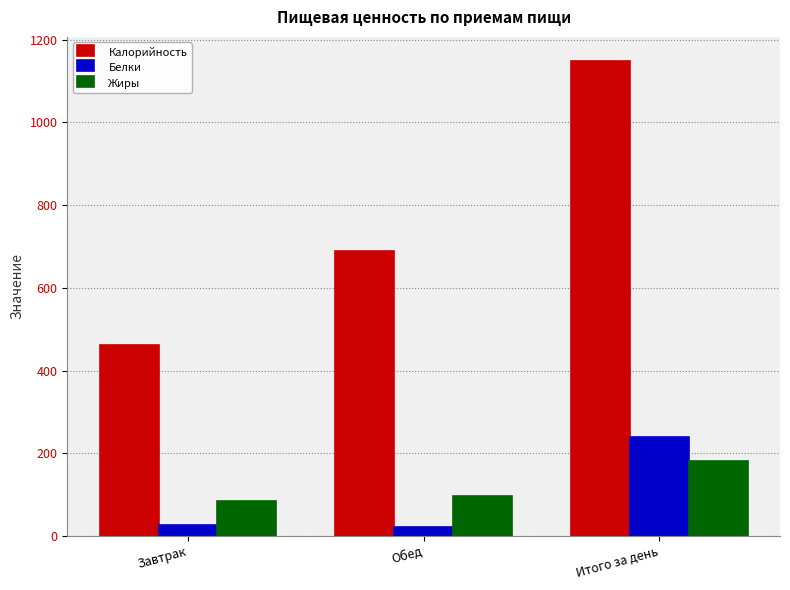

At how many categories does at least one series exceed 626?

2